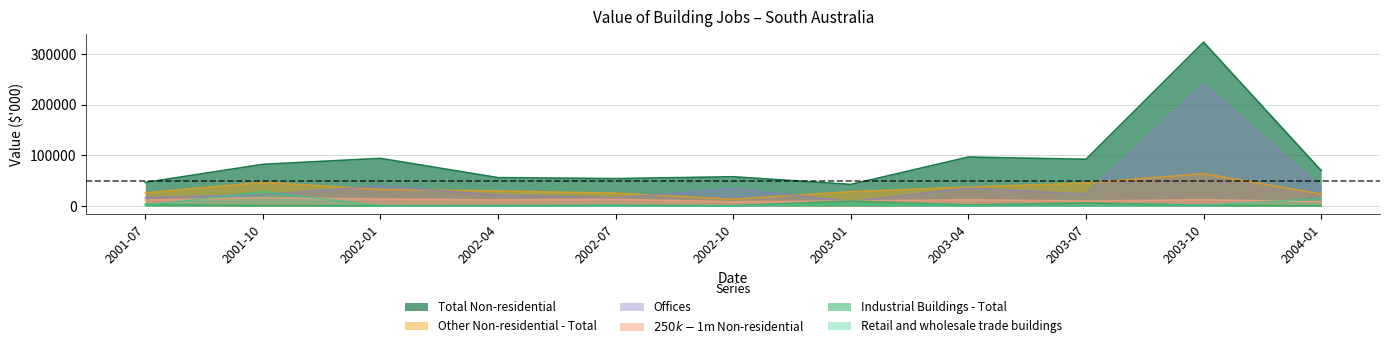

Read the Total Non-residential value at 2001-07.

46438